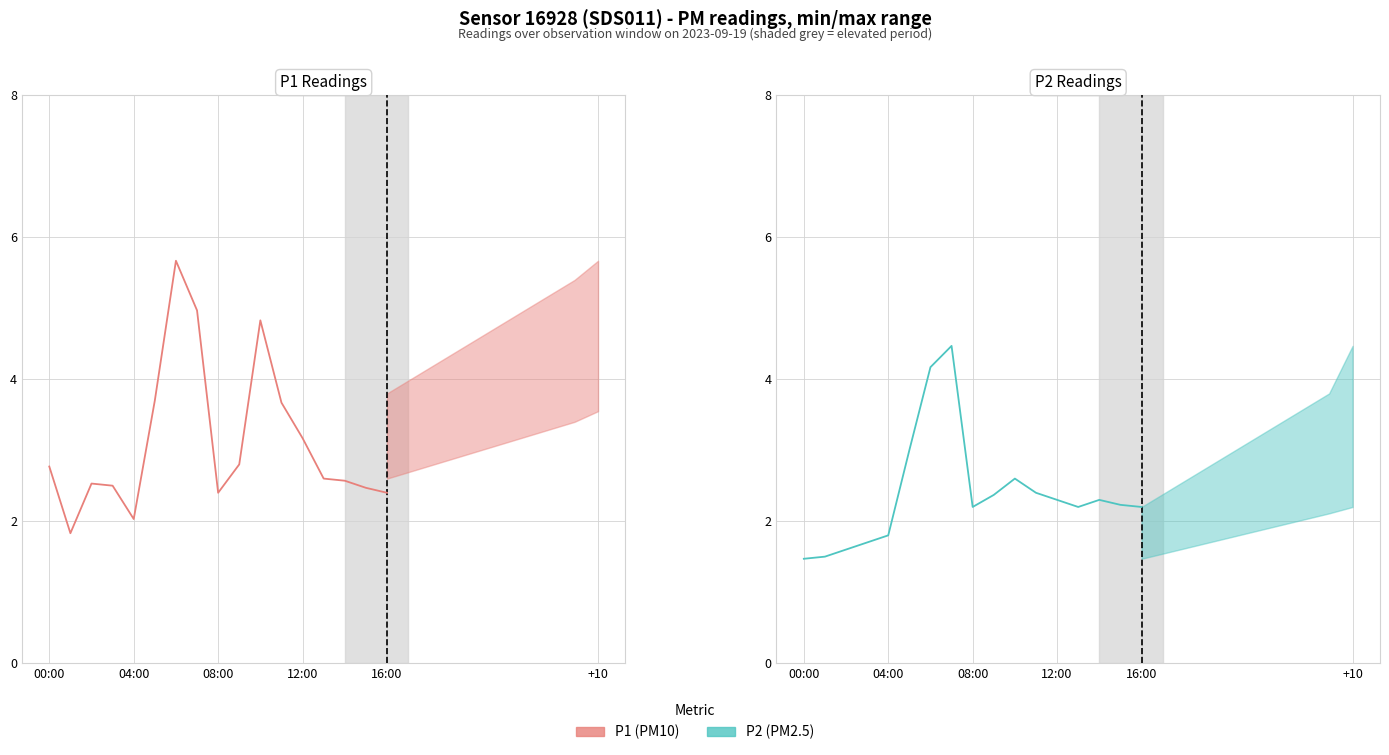

At 04:00, list the series in order from smallest to largest.

P2 (PM2.5), P1 (PM10)